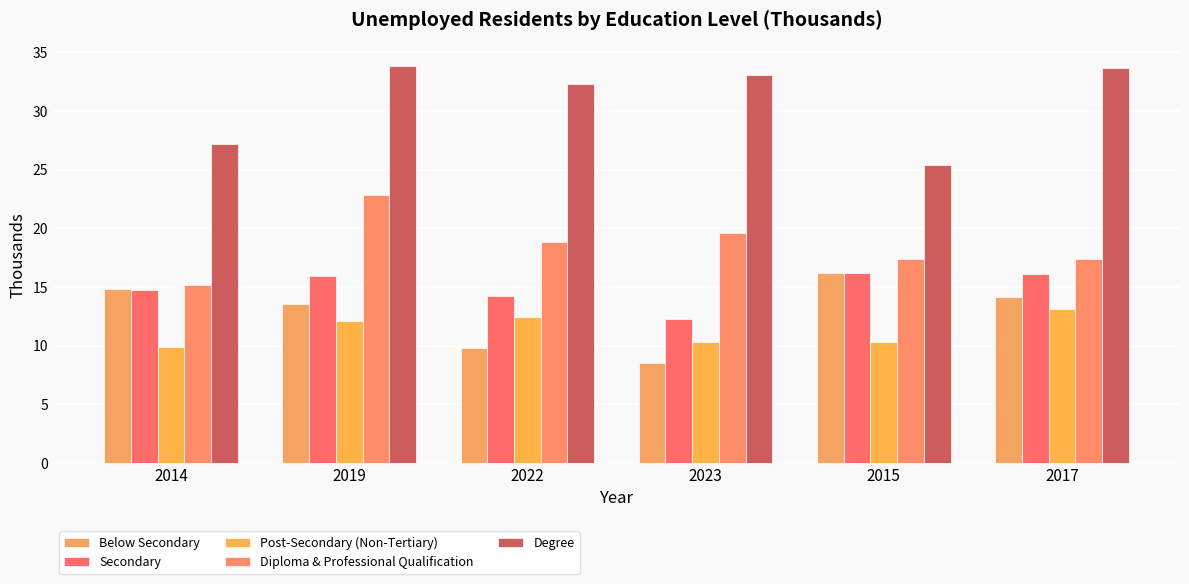

What is the difference between the second highest and minimum values in the Diploma & Professional Qualification series?

4.4